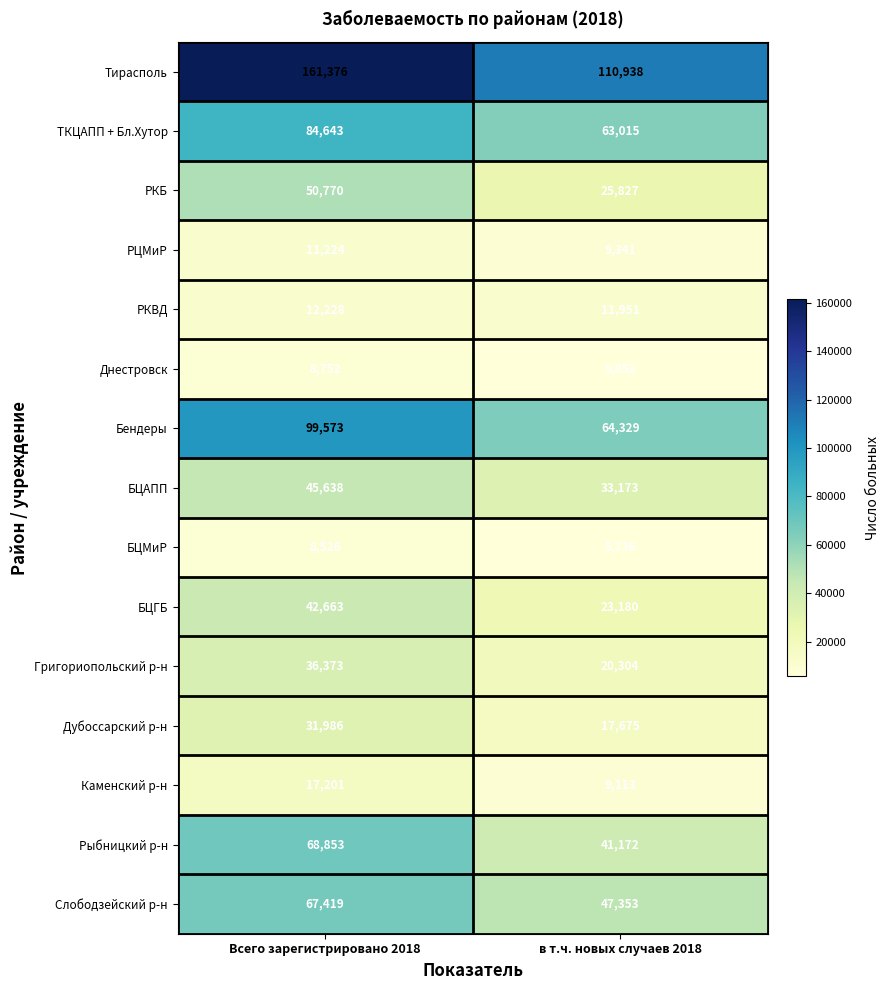

What is the average value of the Тирасполь series?

136157